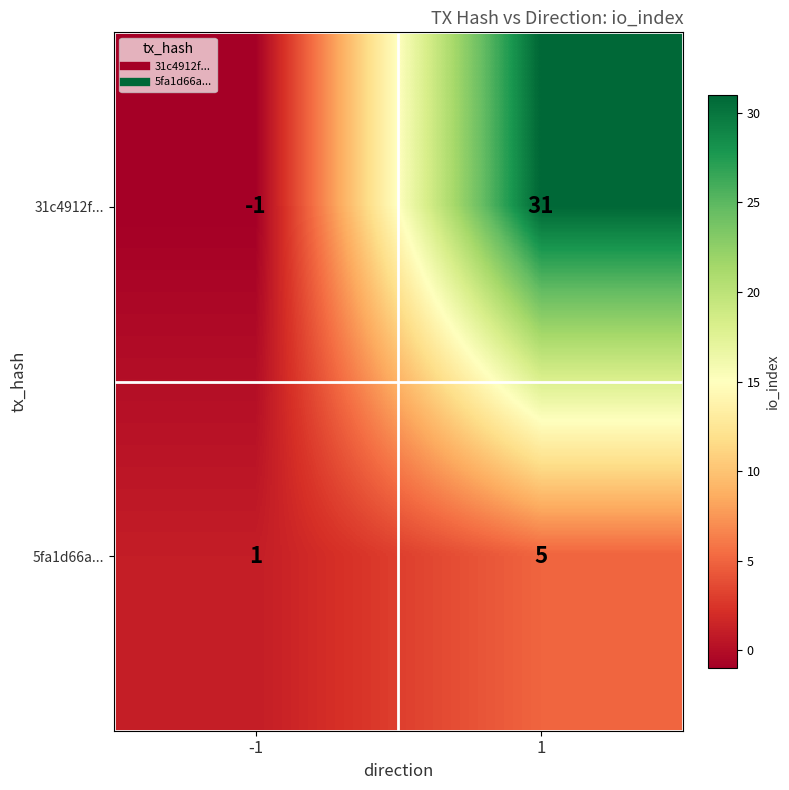

True or false: 5fa1d66a... has a value of 5 at 1.

True